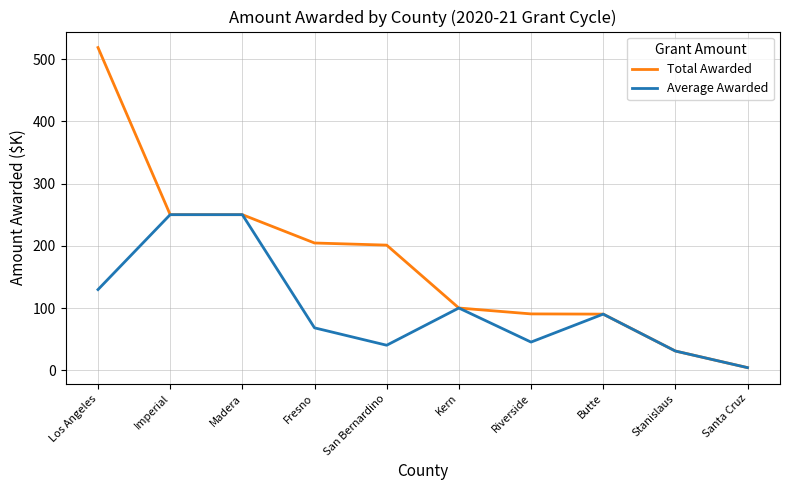

What is the minimum value for Average Awarded?

4.2